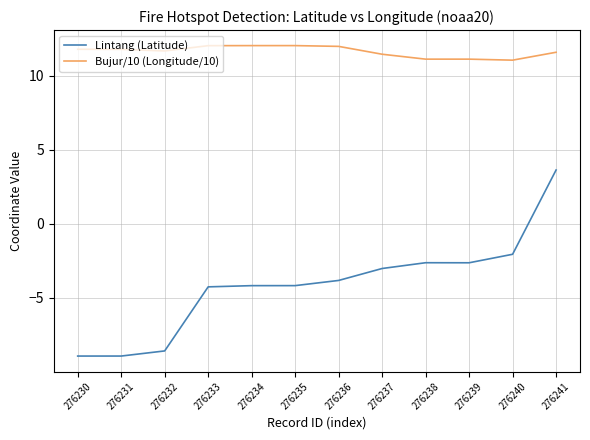

Which series changed the most between 276232 and 276235?

Lintang (Latitude)